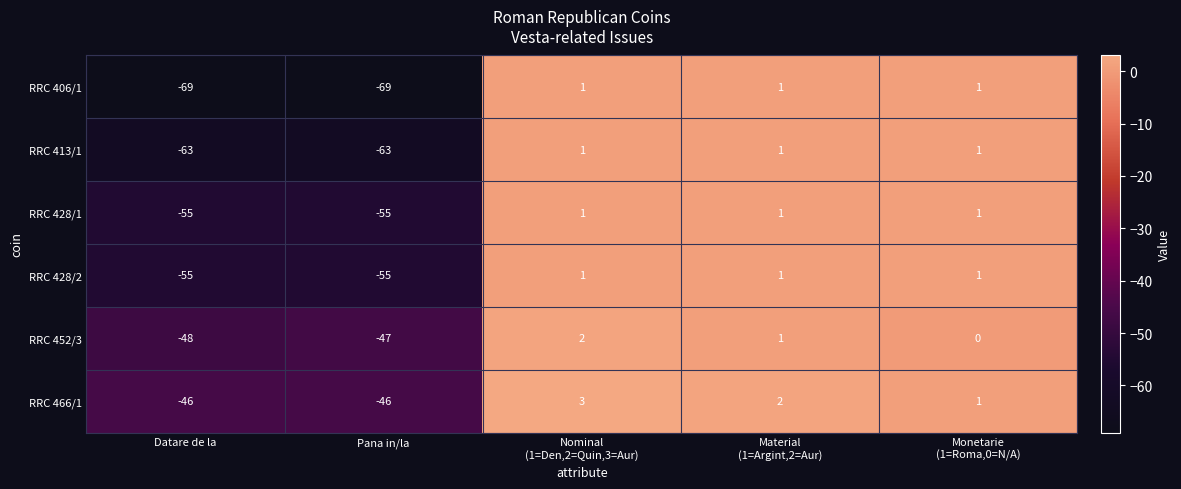

Count the number of data series in this chart.

6